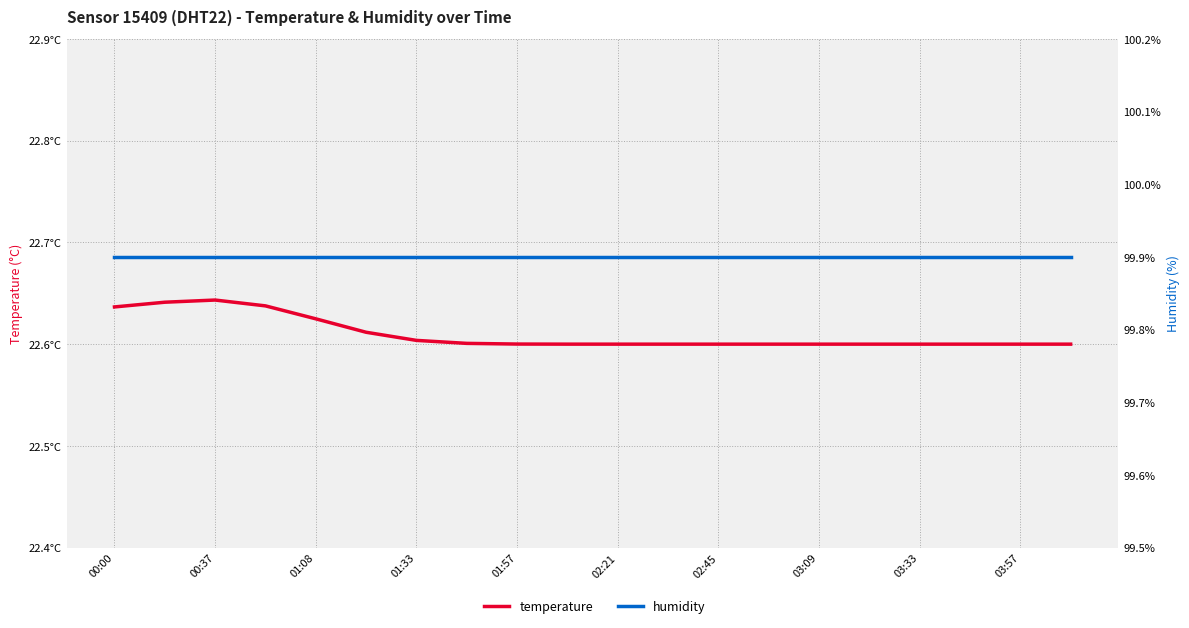

Does the chart display data point markers on the line(s)?

No